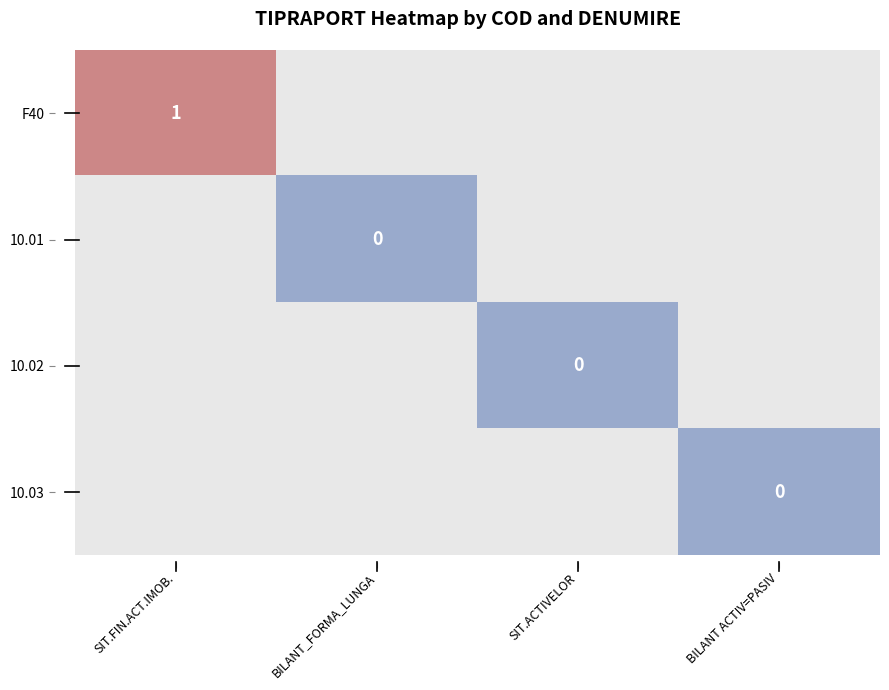

Rank the series by their maximum value, from highest to lowest.

F40, 10.01, 10.02, 10.03